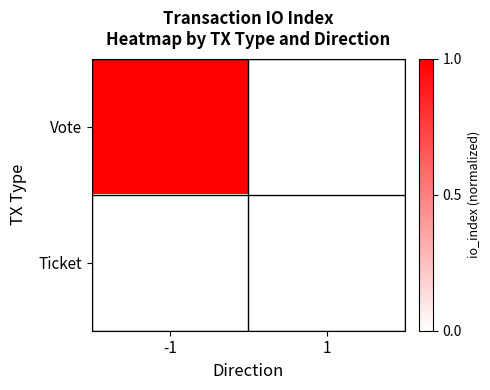

The Vote series shows 1.6 at -1. True or false?

False